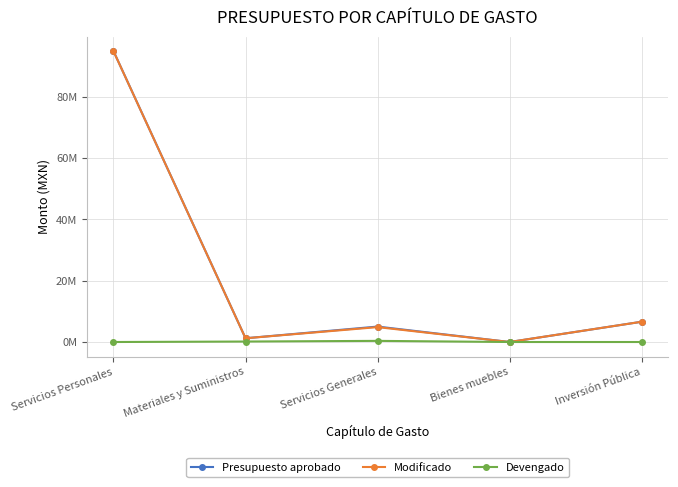

Rank the categories by Modificado value from highest to lowest.

Servicios Personales, Inversión Pública, Servicios Generales, Materiales y Suministros, Bienes muebles